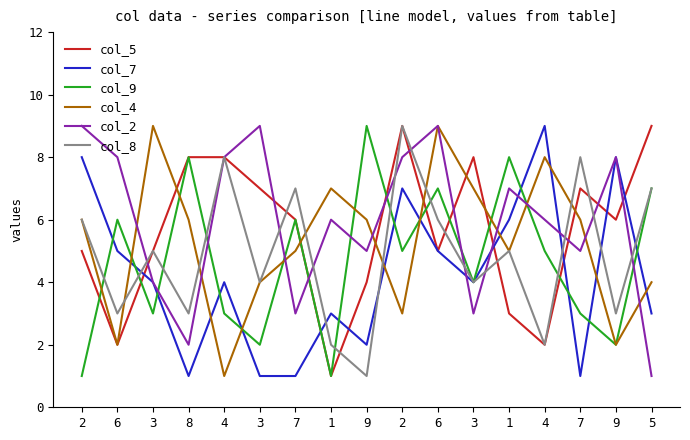

What is the total value across all series at 3?

30